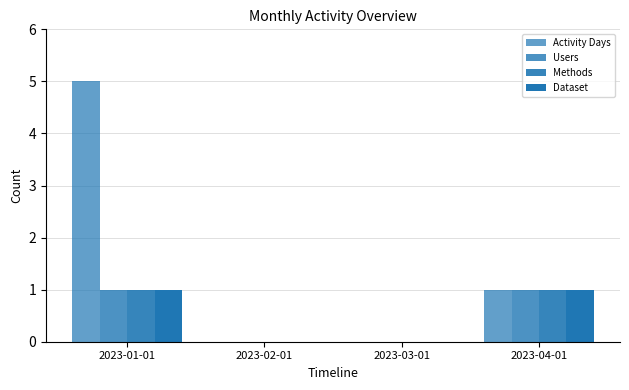

Are the bars horizontal?

No